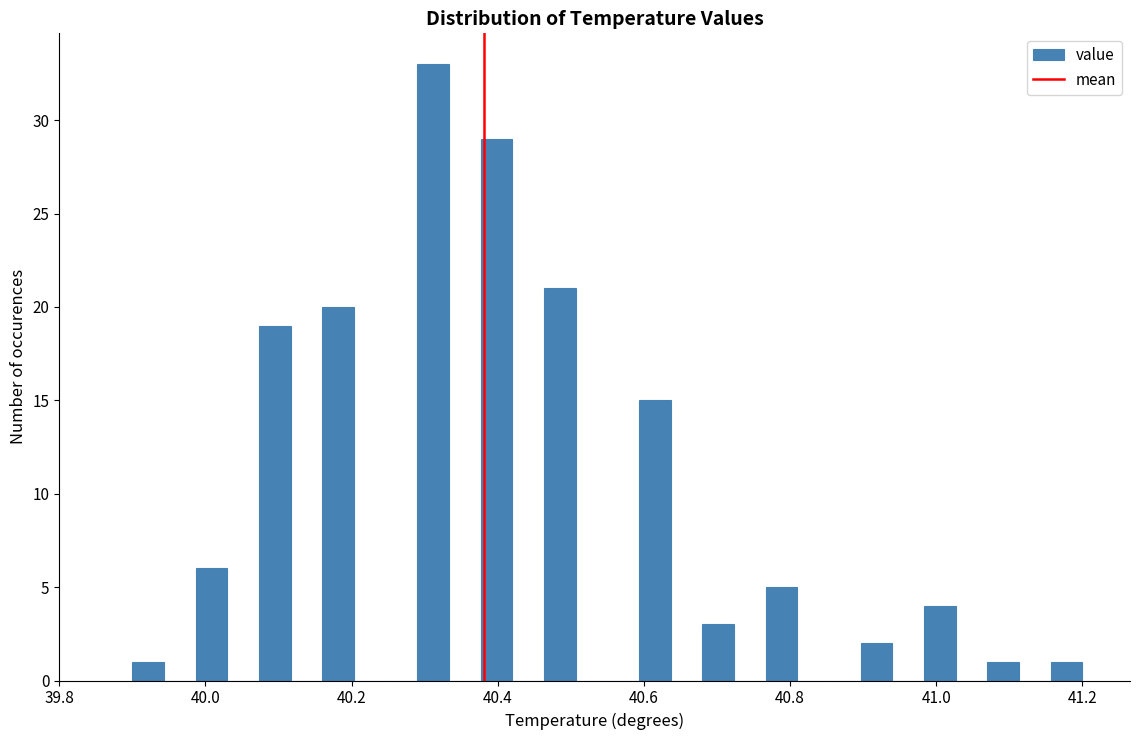

Around what value on the x-axis is the tallest bar? Give the approximate position of its centre, as read against the axis.

40.32